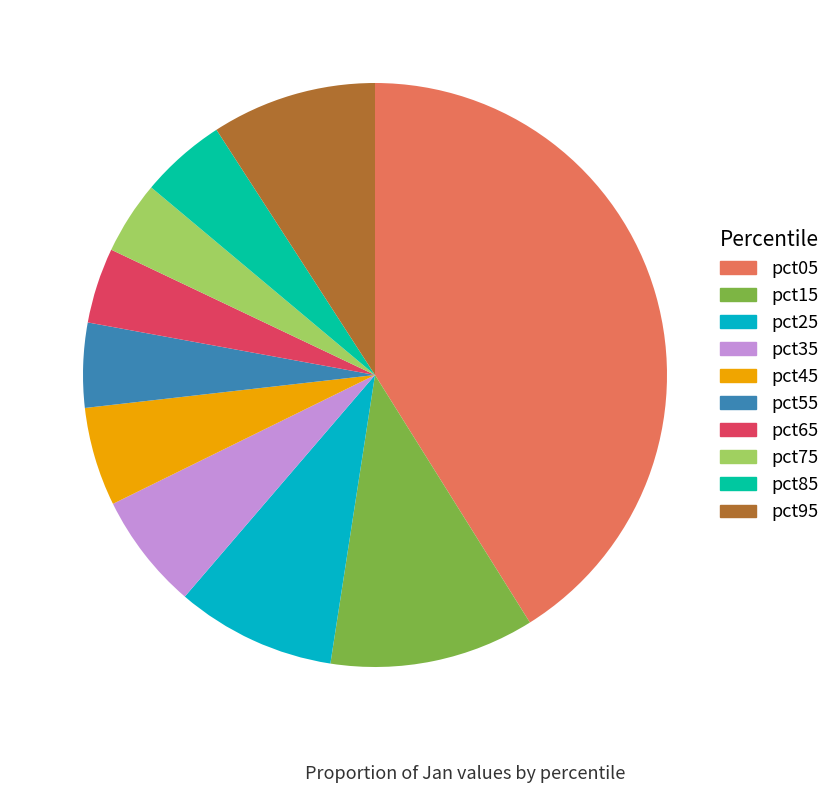

The pct95 slice represents 9% of the pie. True or false?

True